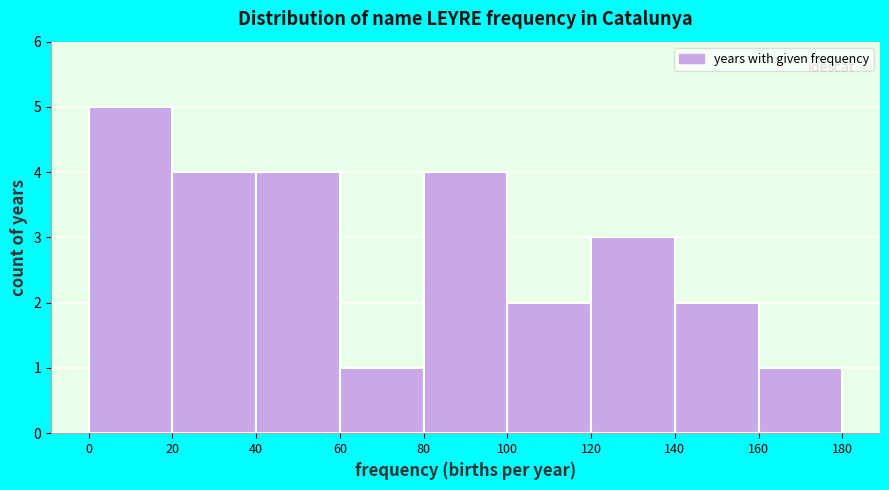

Reading left to right, transcribe this chart: for each bar, give the range it covers on the x-axis and its height. The values are not printed on the chart, so give them approximately, as read against the axis.

0 to 20: 5
20 to 40: 4
40 to 60: 4
60 to 80: 1
80 to 100: 4
100 to 120: 2
120 to 140: 3
140 to 160: 2
160 to 180: 1